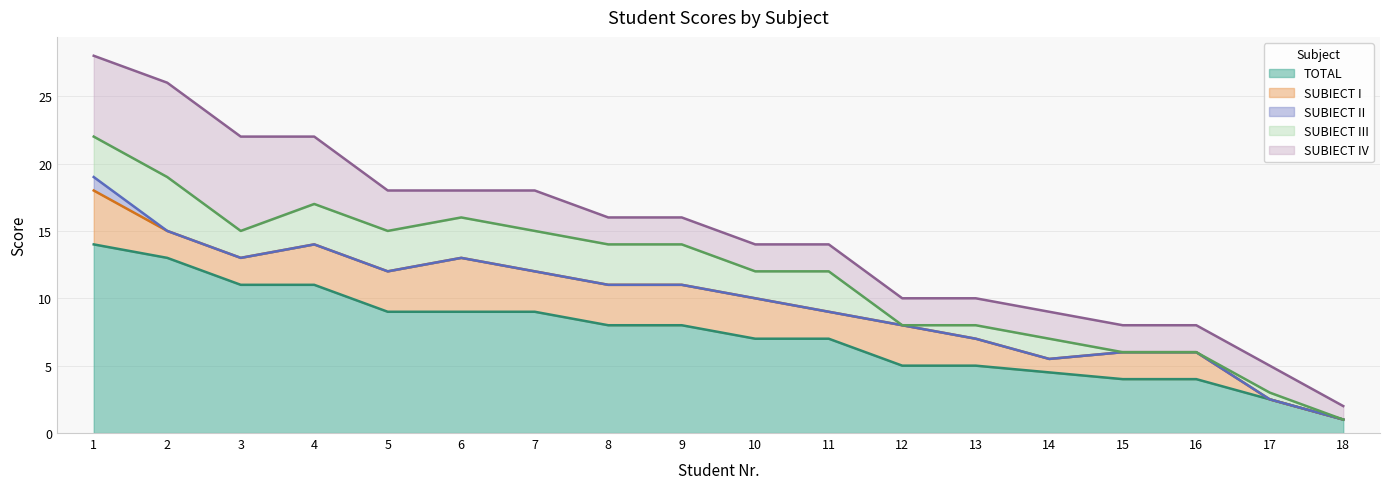

What is the total value across all series at 13?

10.0